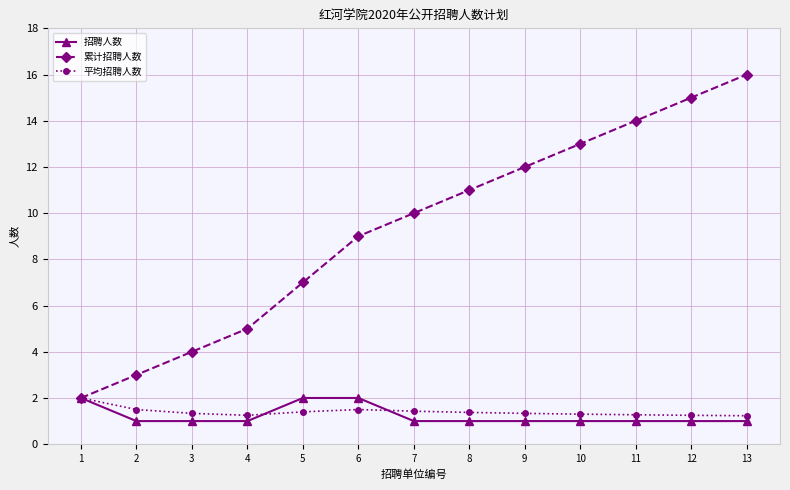

What is the difference between the 招聘人数 values at 11 and 5?

1.0